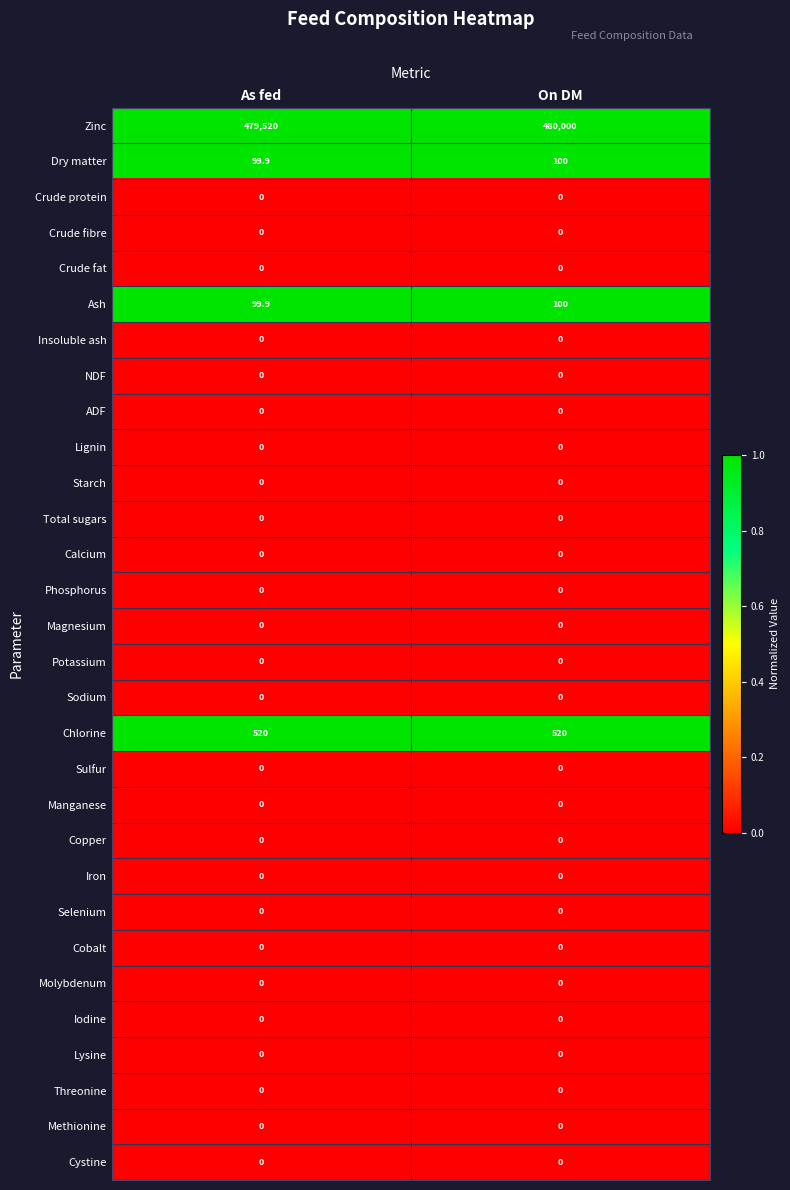

At which category is the sum across all series the highest?

On DM